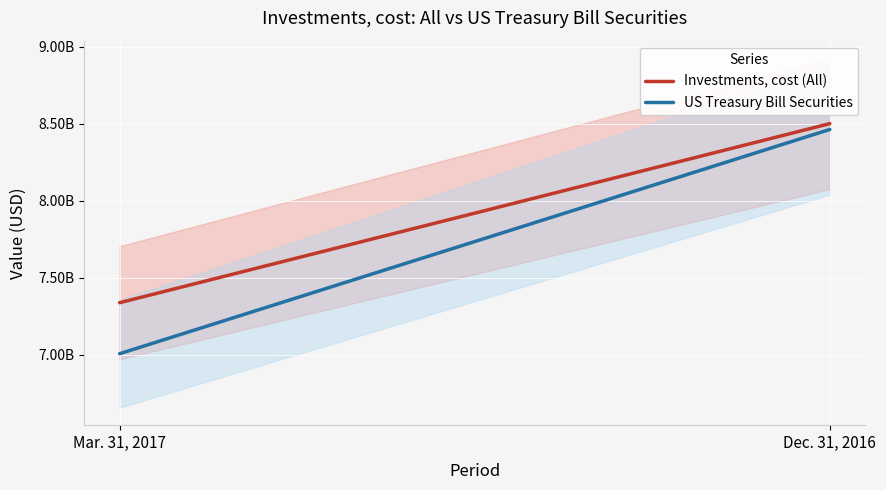

At how many categories does at least one series exceed 790633157?

1